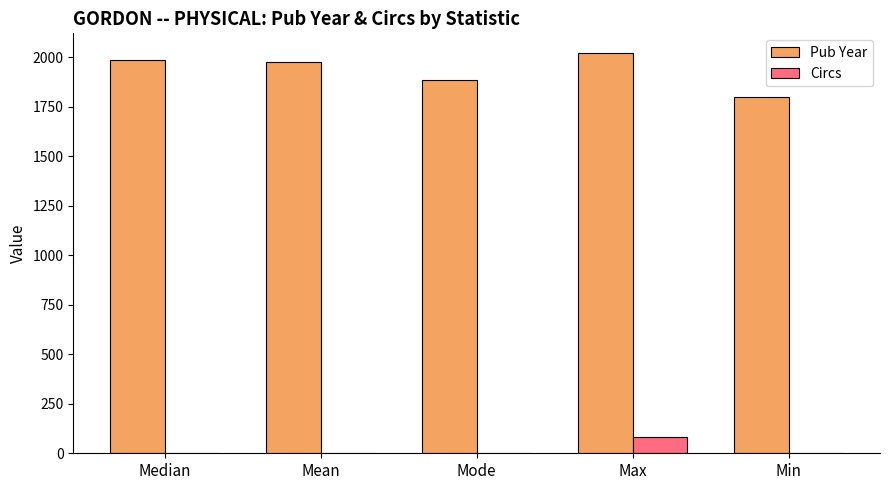

At which category is the sum across all series the highest?

Max